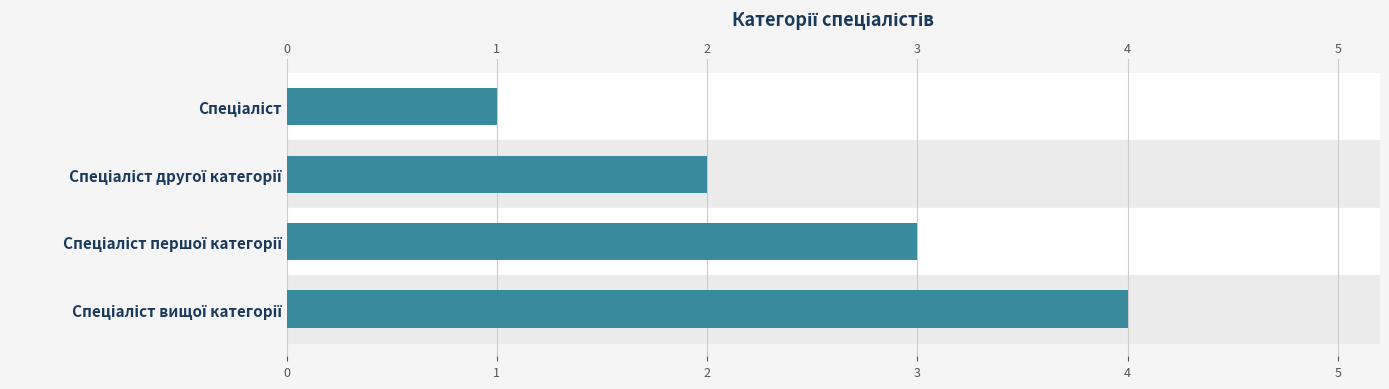

What is the maximum value shown in the chart?

4